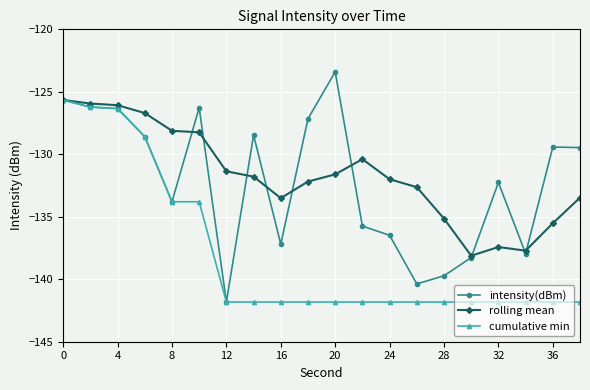

What is the minimum value for rolling mean?

-138.1